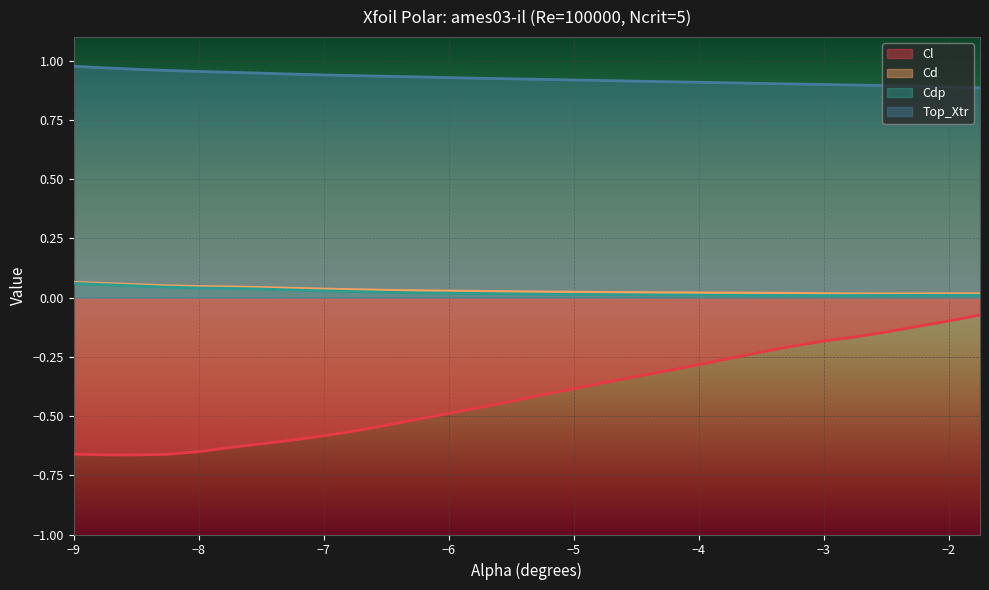

What is the maximum value shown in the chart?

1.0